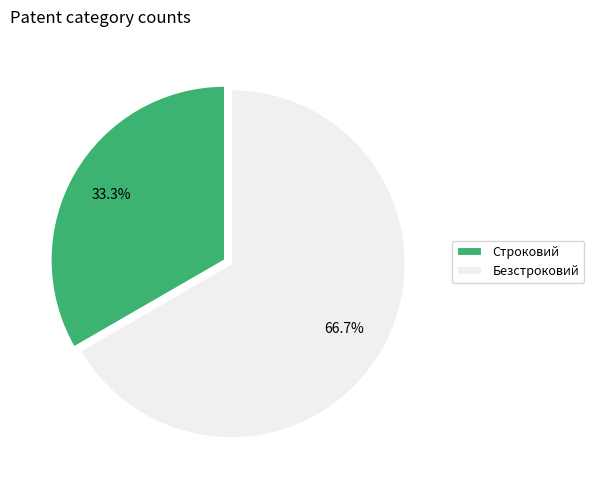

True or false: Безстроковий accounts for 57% of the total.

False